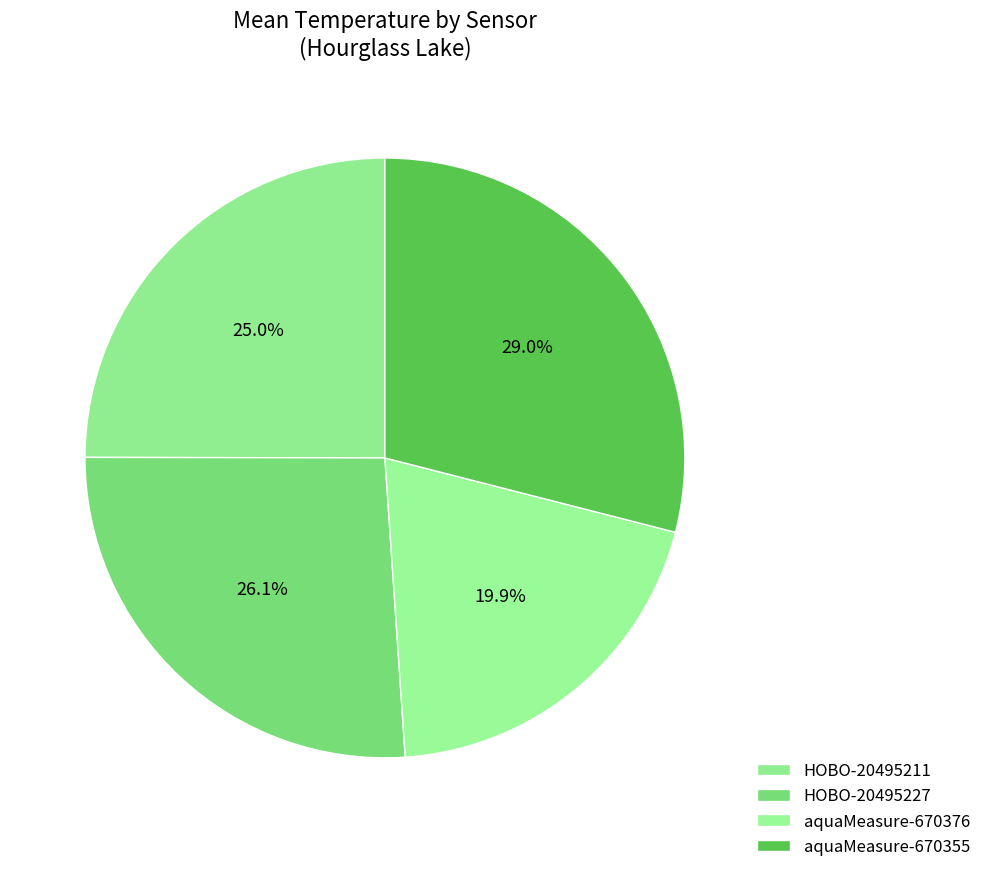

Count the number of slices in the pie.

4